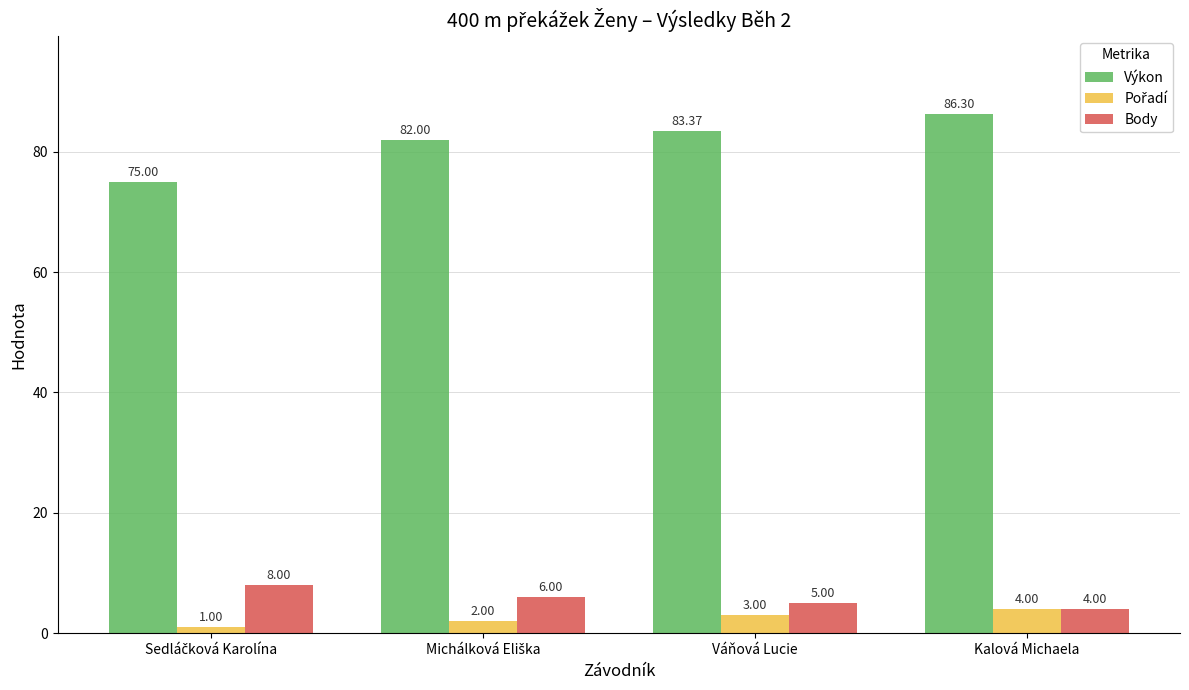

Which label corresponds to the largest value in the chart?

Kalová Michaela